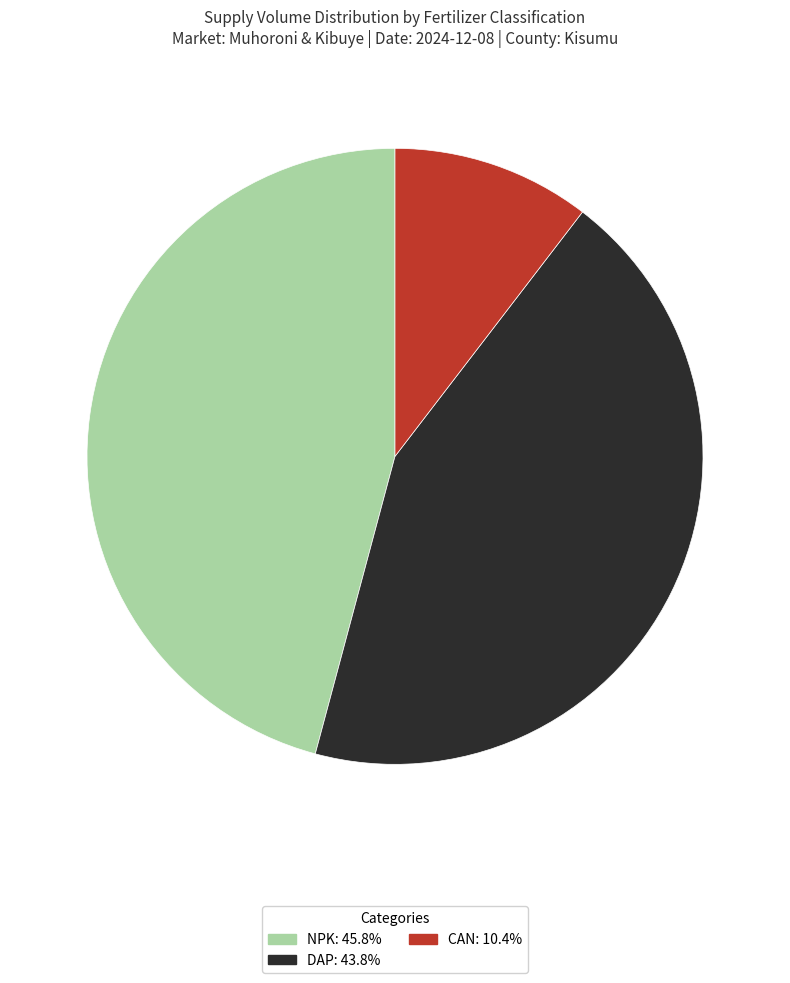

Approximately how many times larger is the value at NPK: 45.8% compared to DAP: 43.8%?

1.0